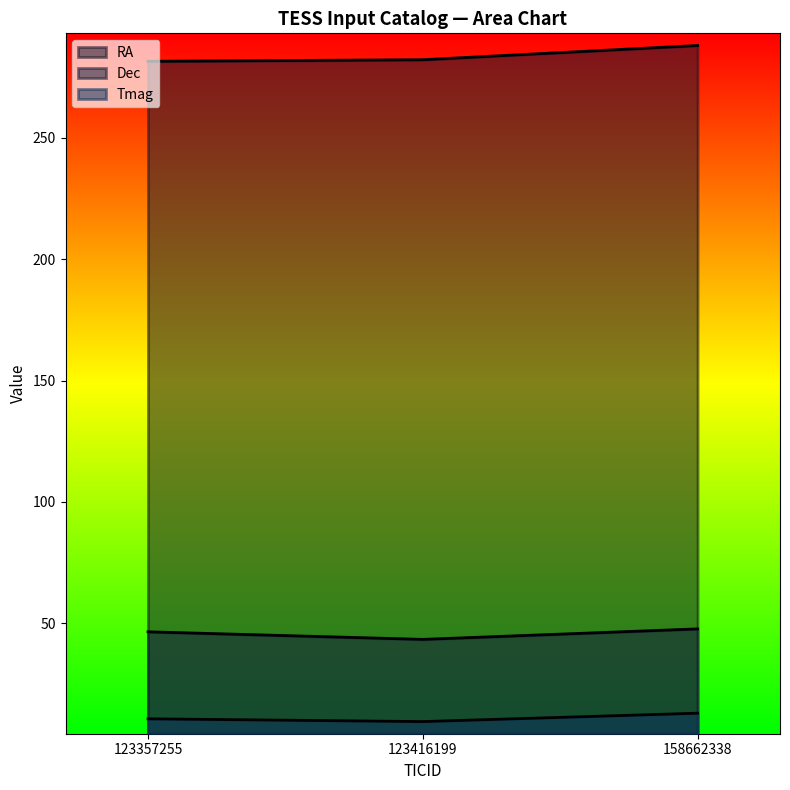

At which label is Tmag closest to 11?

123357255